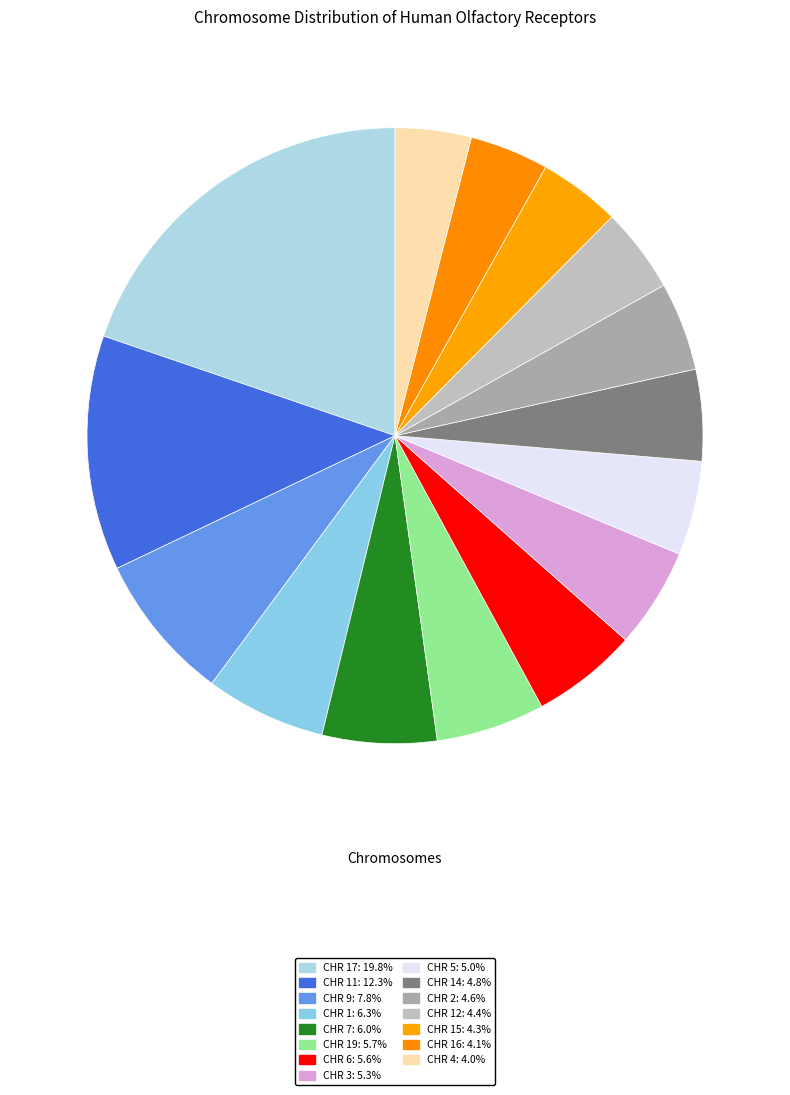

Count the number of slices in the pie.

15